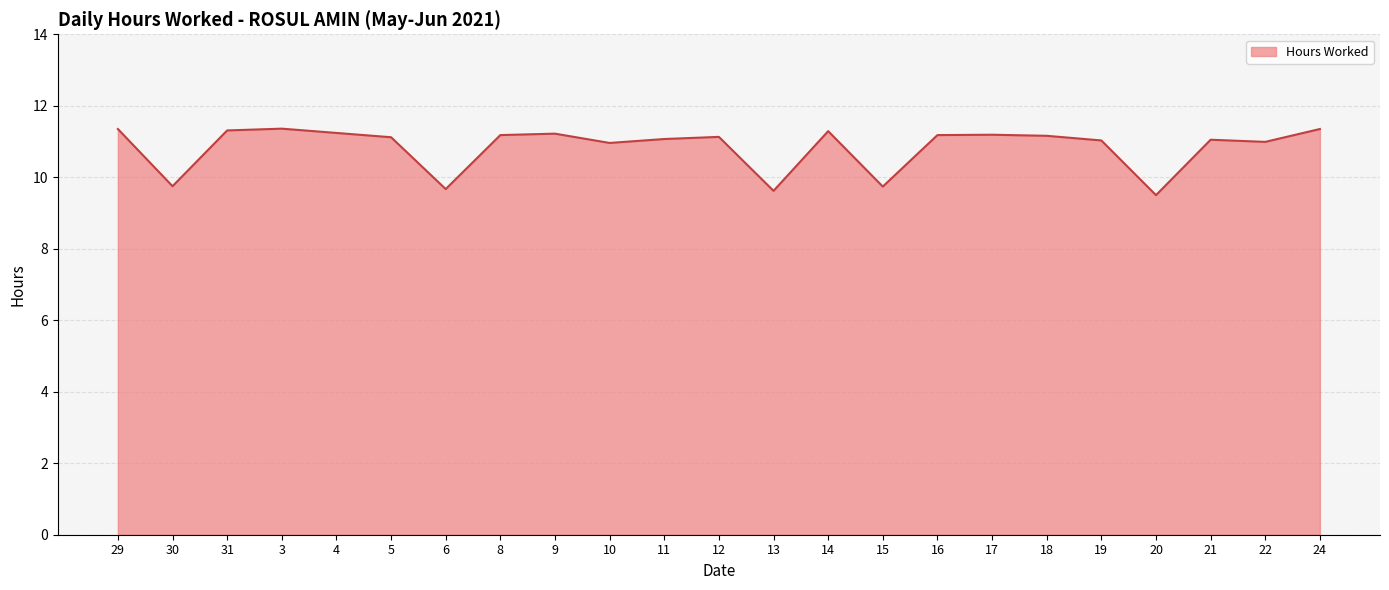

What is the greatest value displayed?

11.4